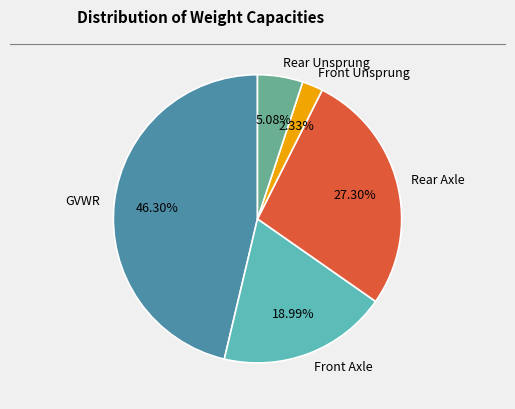

Rank the categories by value from lowest to highest.

Front Unsprung, Rear Unsprung, Front Axle, Rear Axle, GVWR